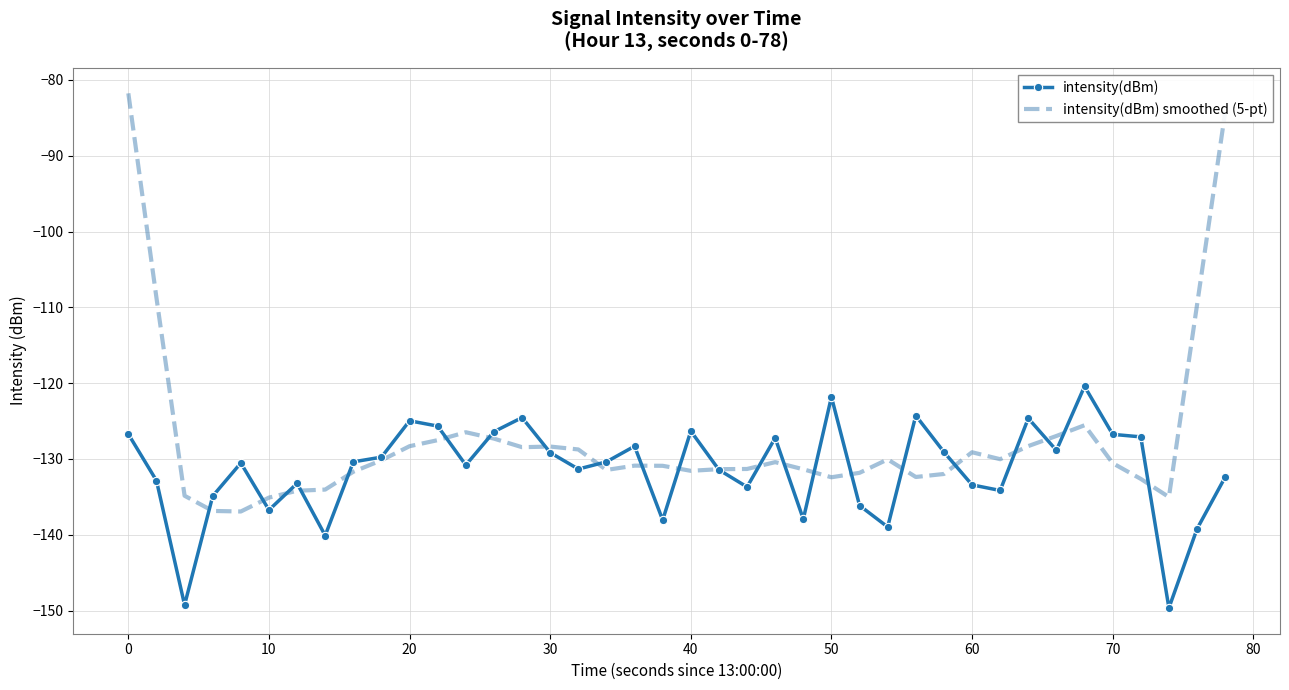

True or false: intensity(dBm) smoothed (5-pt) and intensity(dBm) cross at least once.

True